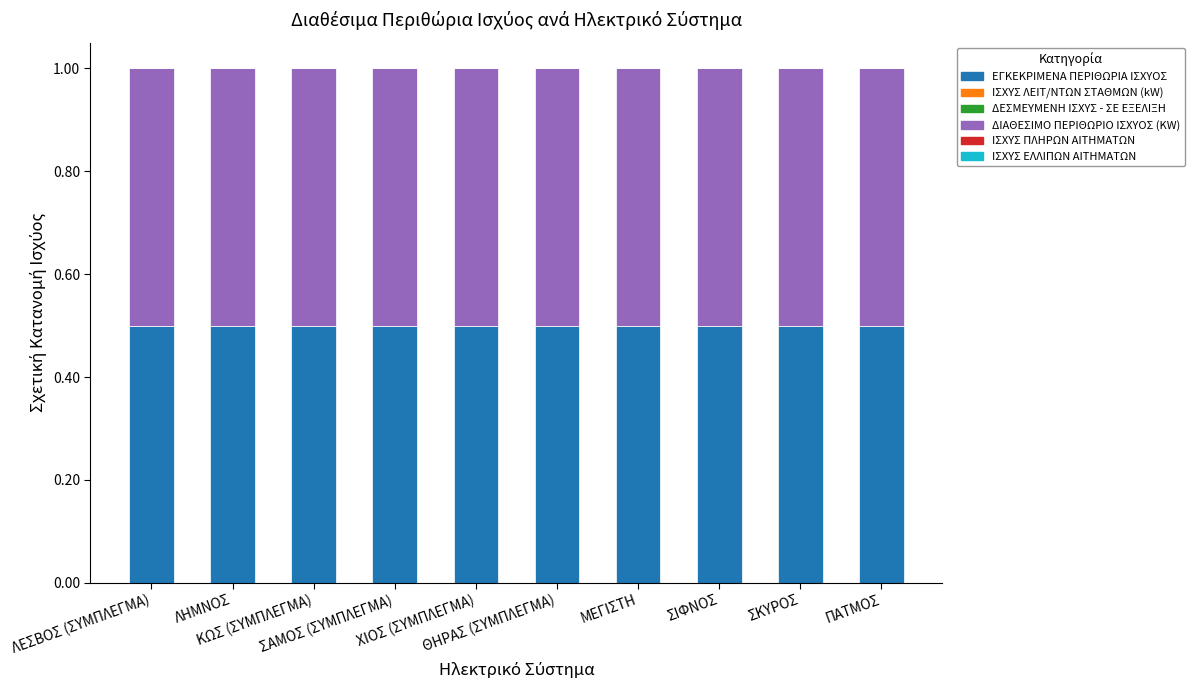

What are all the series names shown in the legend?

ΕΓΚΕΚΡΙΜΕΝΑ ΠΕΡΙΘΩΡΙΑ ΙΣΧΥΟΣ, ΙΣΧΥΣ ΛΕΙΤ/ΝΤΩN ΣΤΑΘΜΩΝ (kW), ΔΕΣΜΕΥΜΕΝΗ ΙΣΧΥΣ - ΣΕ ΕΞΕΛΙΞΗ, ΔΙΑΘΕΣΙΜΟ ΠΕΡΙΘΩΡΙΟ ΙΣΧΥΟΣ (KW), ΙΣΧΥΣ ΠΛΗΡΩΝ ΑΙΤΗΜΑΤΩΝ, ΙΣΧΥΣ ΕΛΛΙΠΩΝ ΑΙΤΗΜΑΤΩΝ